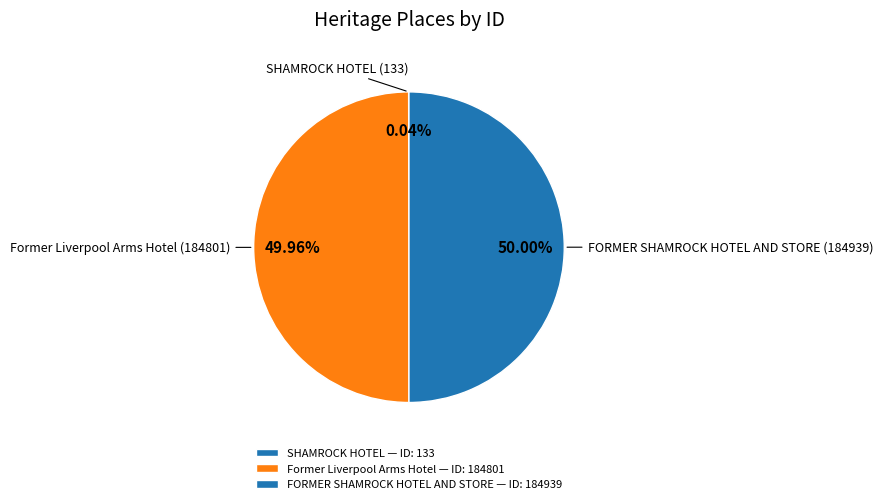

Which slice represents more than half of the pie?

FORMER SHAMROCK HOTEL AND STORE